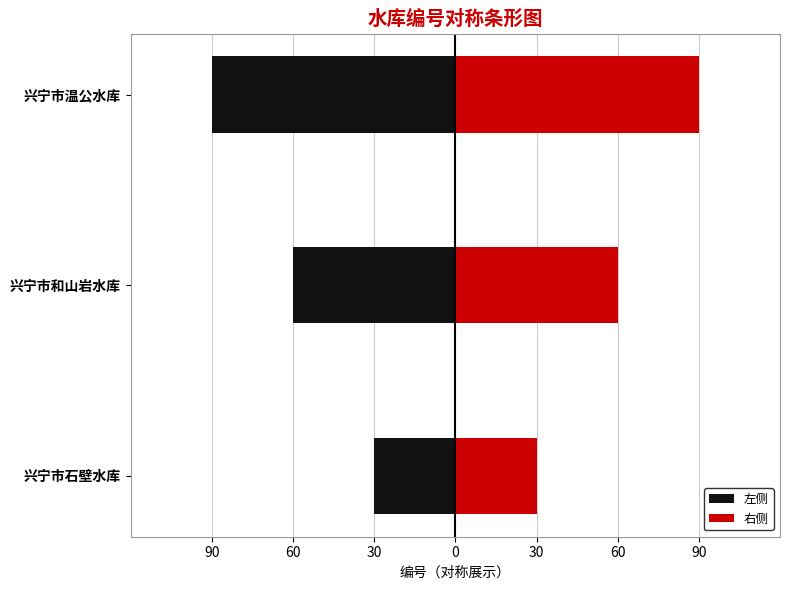

Is the value of 右侧 at 兴宁市石壁水库 greater than the value of 左侧 at 兴宁市温公水库?

Yes